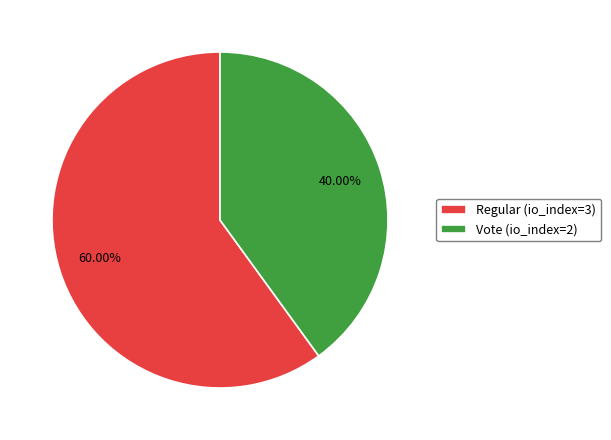

How many segments does this pie chart have?

2